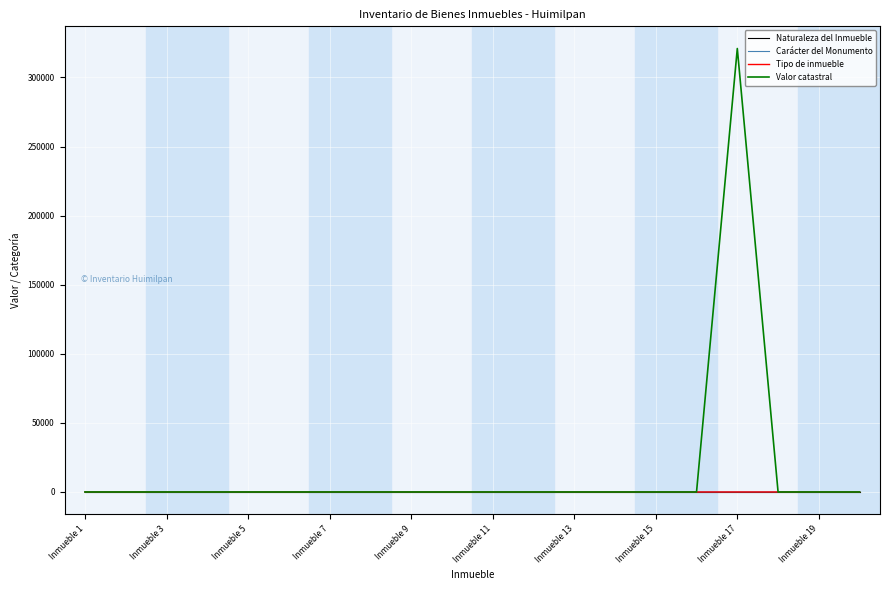

Is this an area chart (filled region under the line)?

No